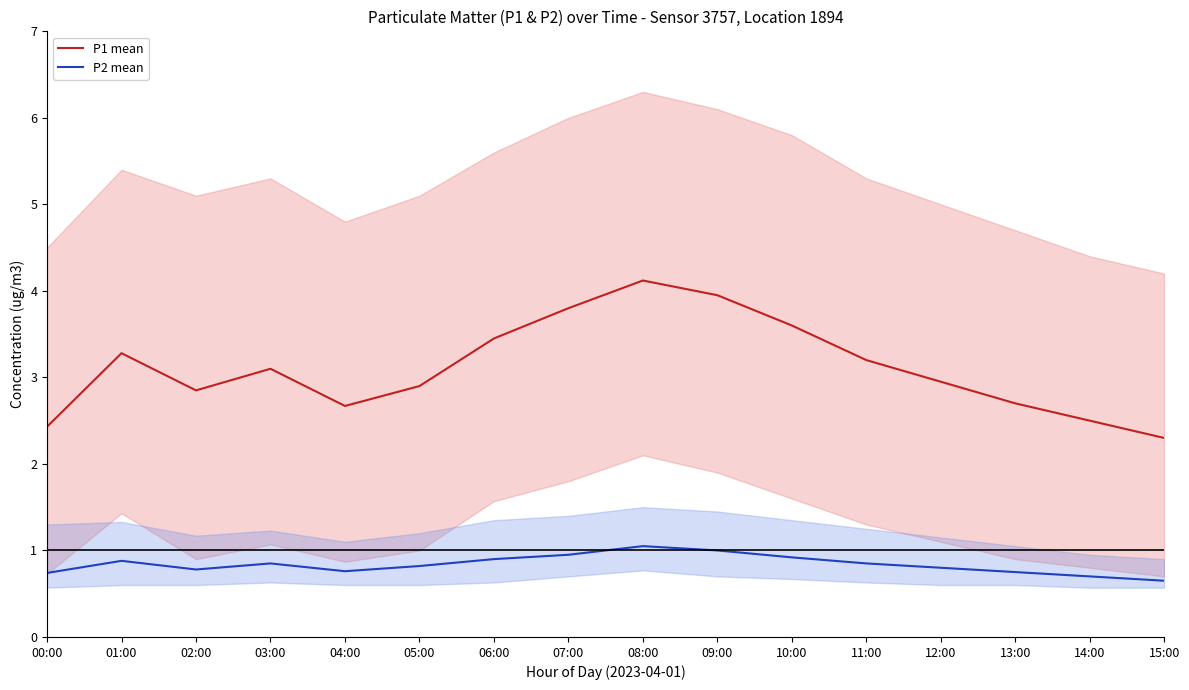

What is the approximate value of P2 mean at 06:00?

0.9